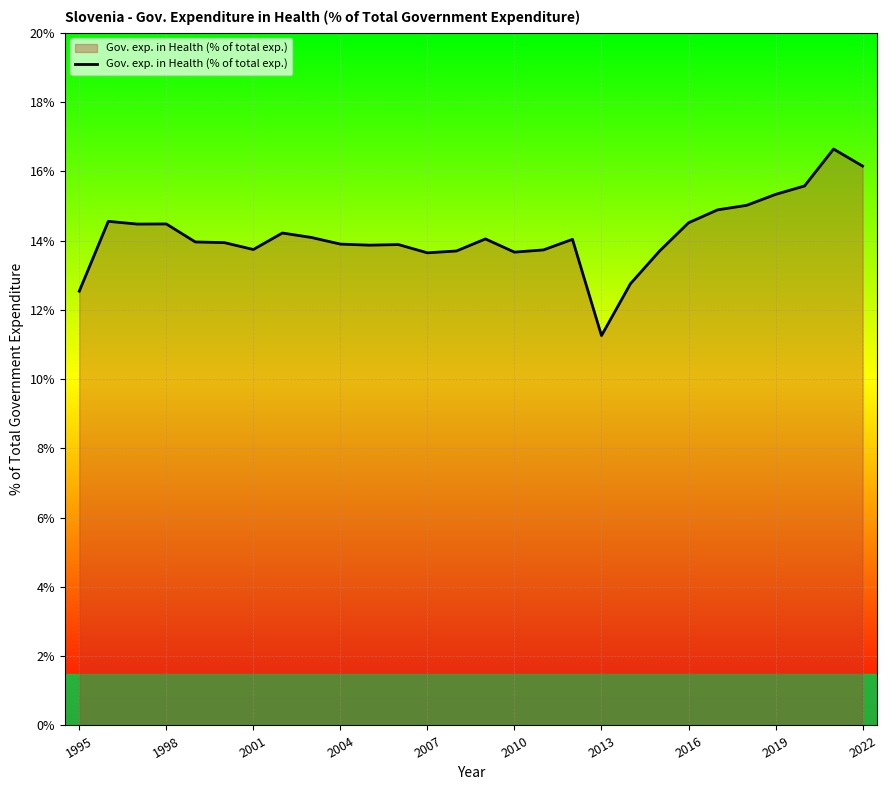

What is the minimum value shown in the chart?

11.3